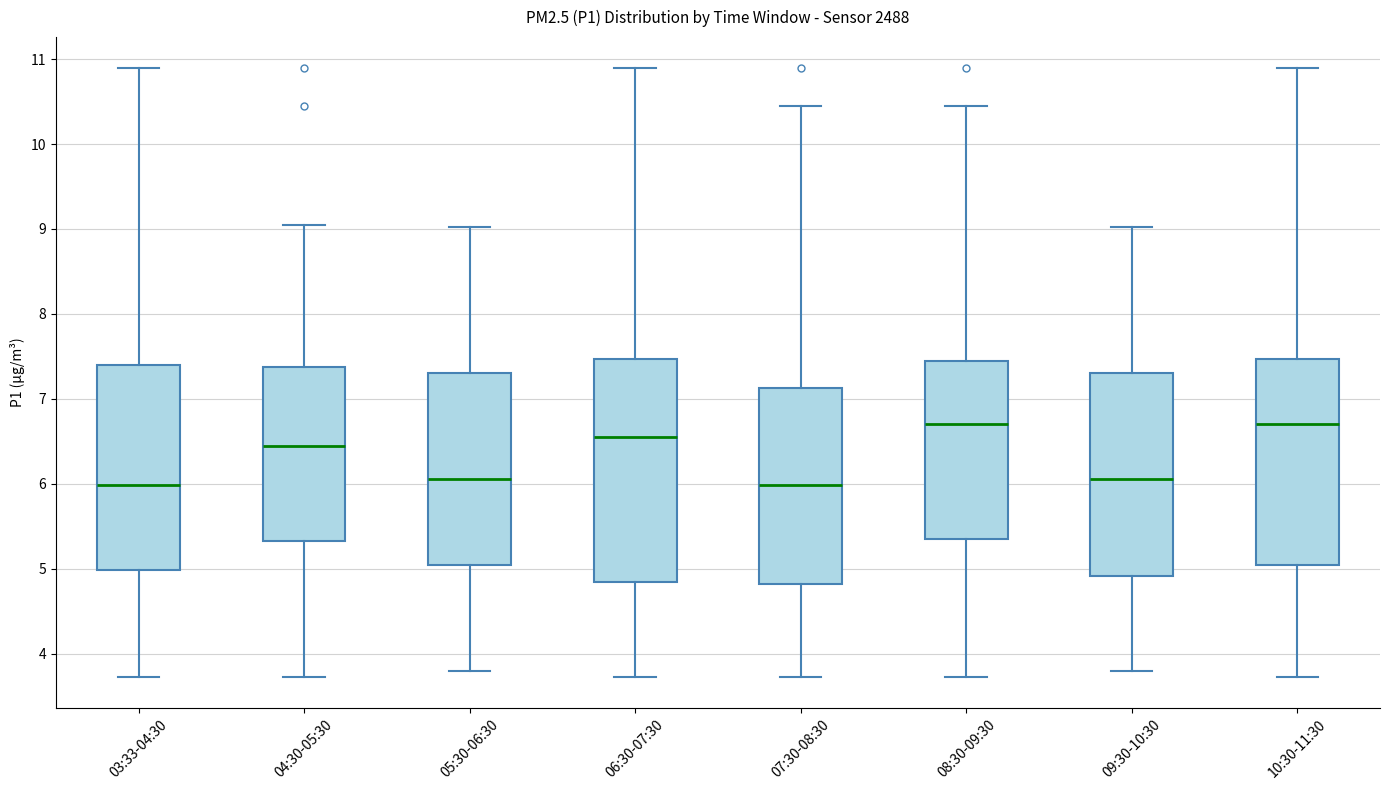

Comparing the boxes themselves (not the whiskers), which one is the tallest?

06:30-07:30